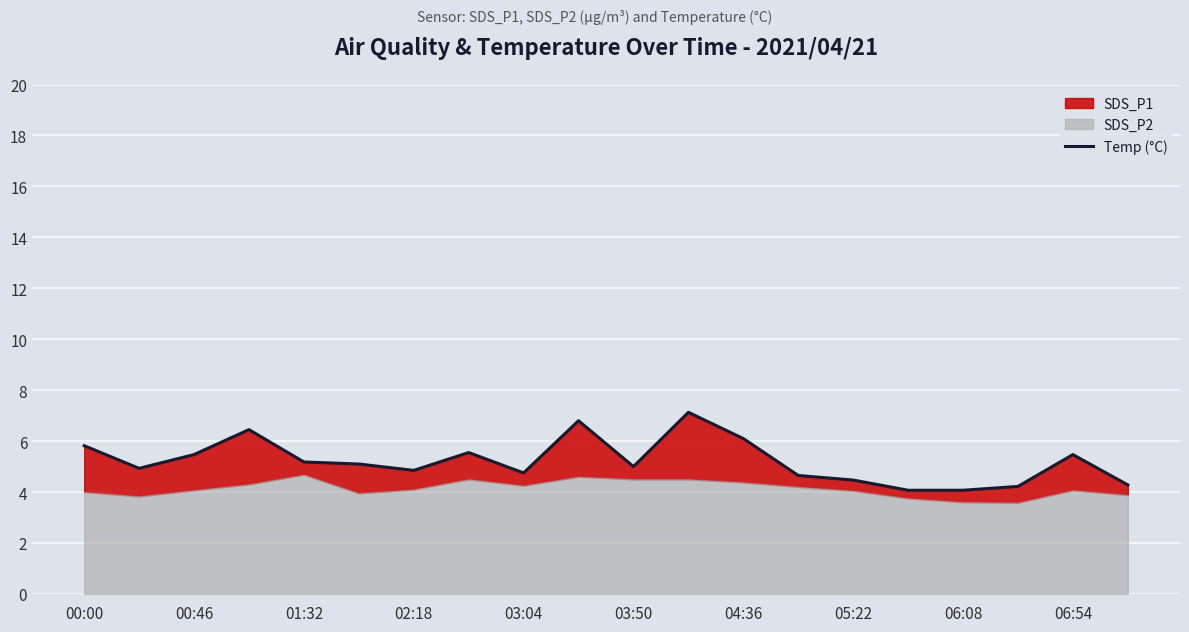

Count the number of values greater than 5.

10